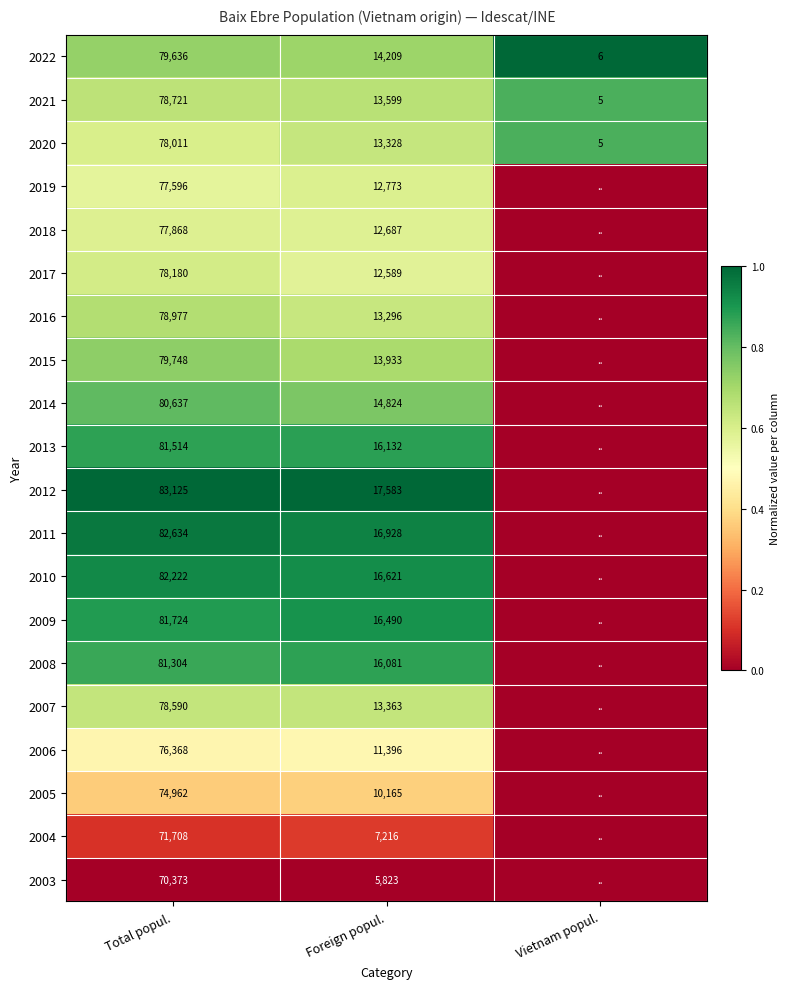

Rank the series at Foreign popul. from highest to lowest value.

2012, 2011, 2010, 2009, 2013, 2008, 2014, 2022, 2015, 2021, 2007, 2020, 2016, 2019, 2018, 2017, 2006, 2005, 2004, 2003